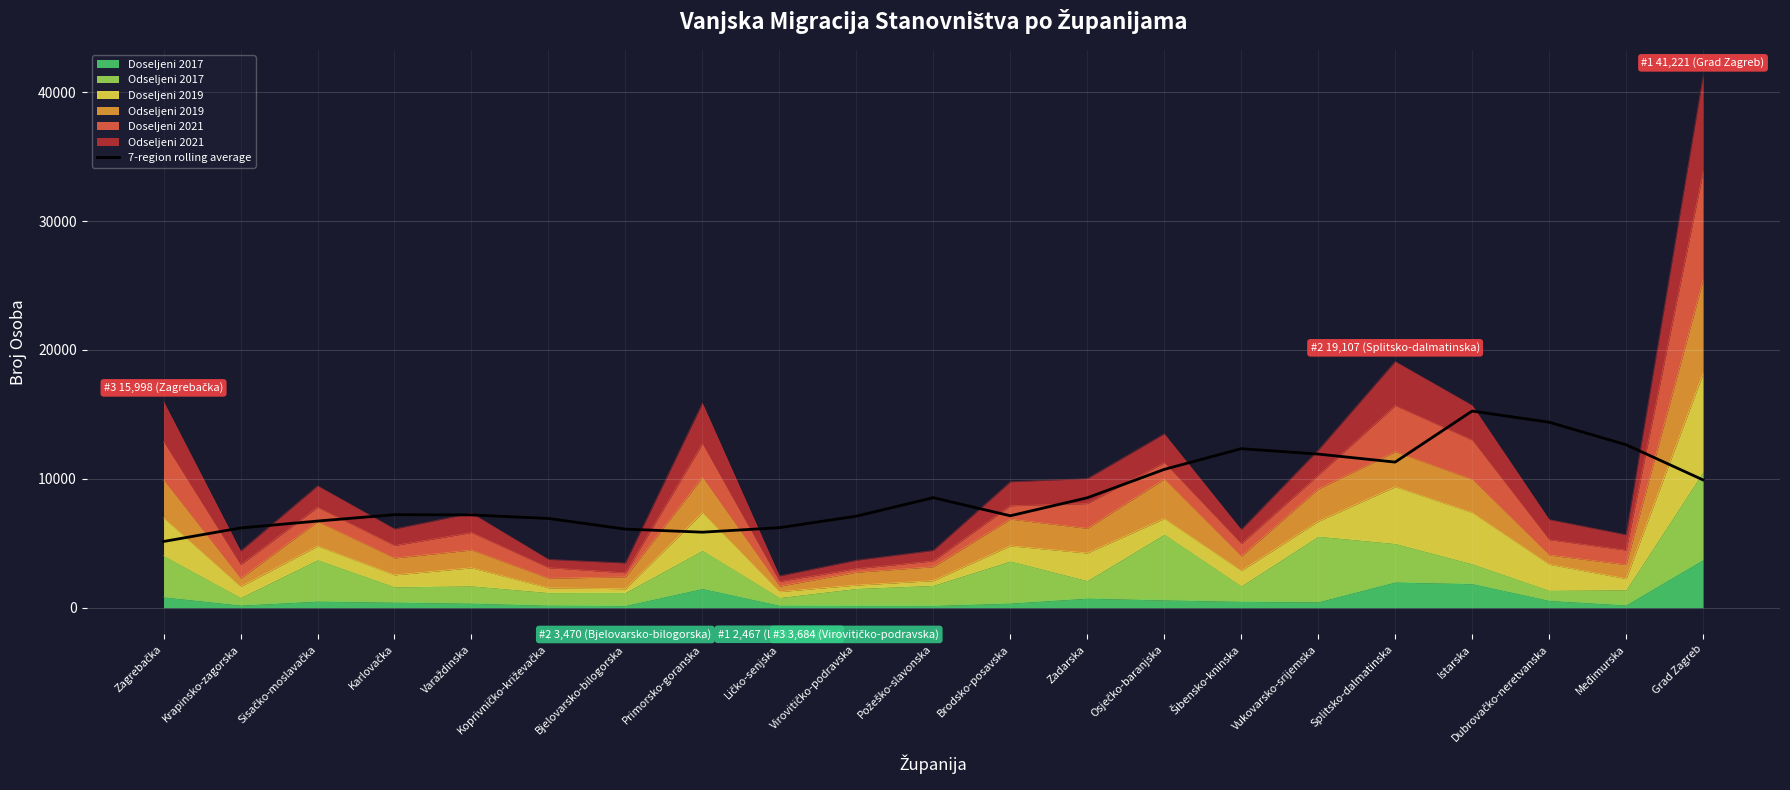

The chart shows a value of 6099.7 at Bjelovarsko-bilogorska. True or false?

True